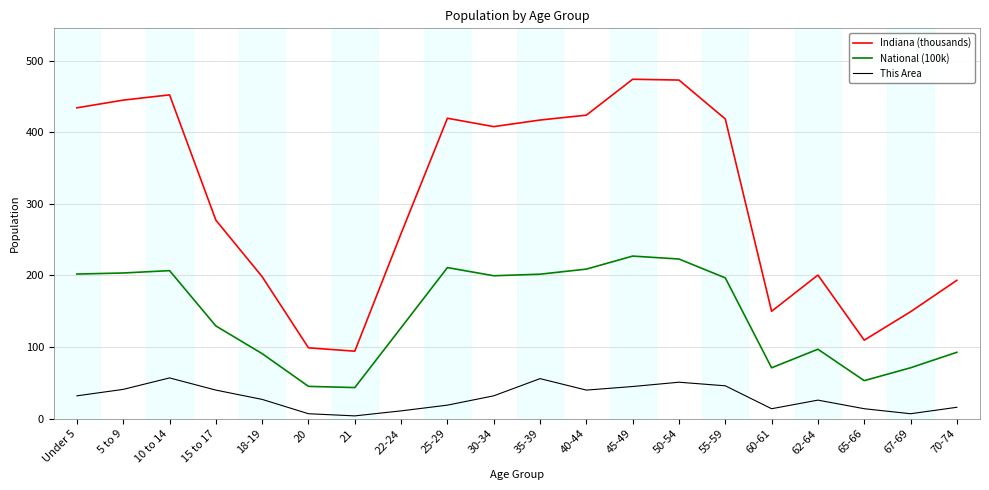

The National (100k) series shows 43.5 at 21. True or false?

True